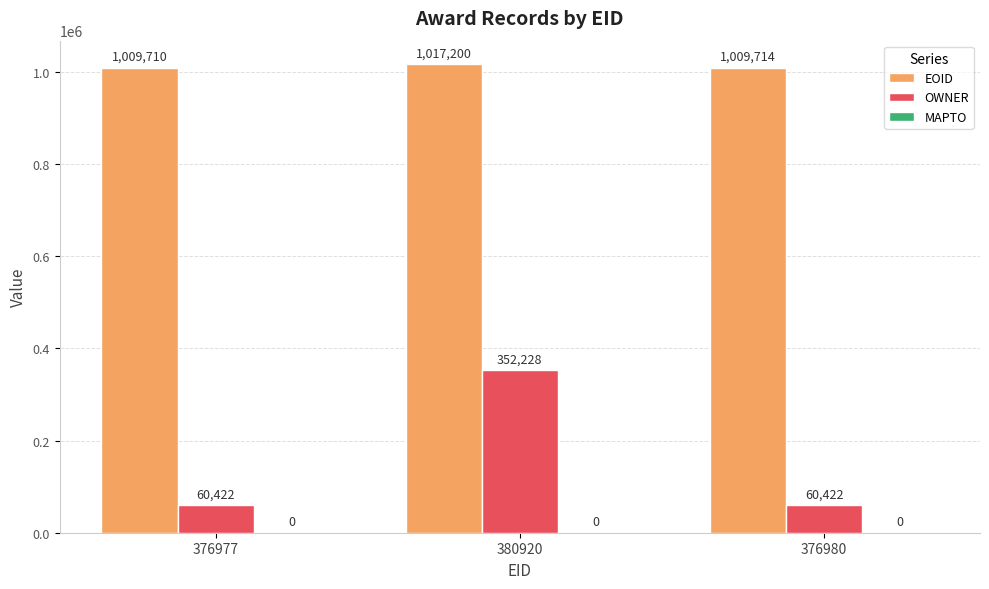

What position from the right is 376980?

1